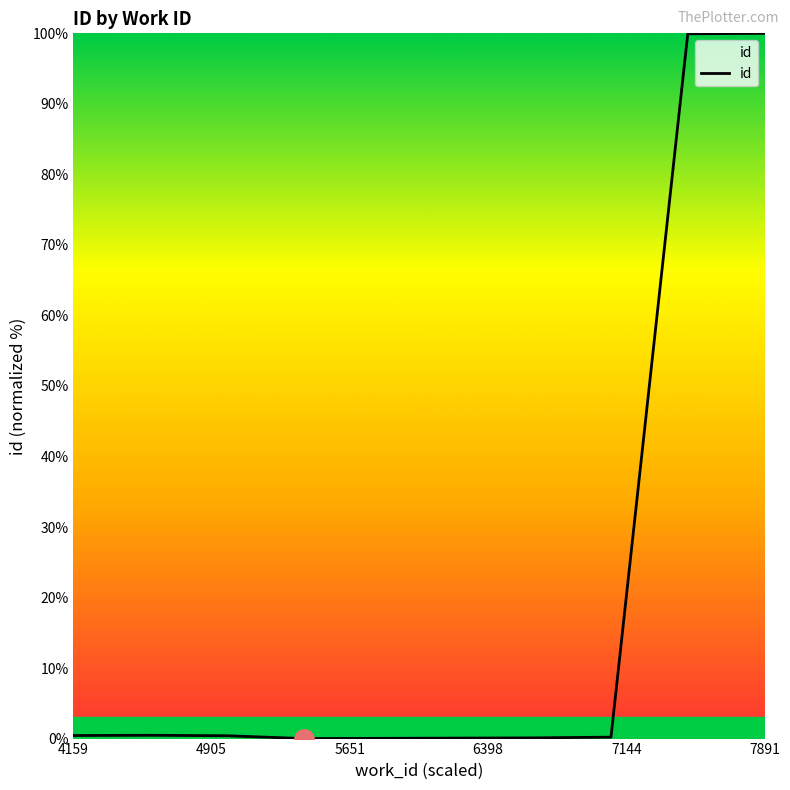

What is the difference between the maximum and minimum values?

100.0